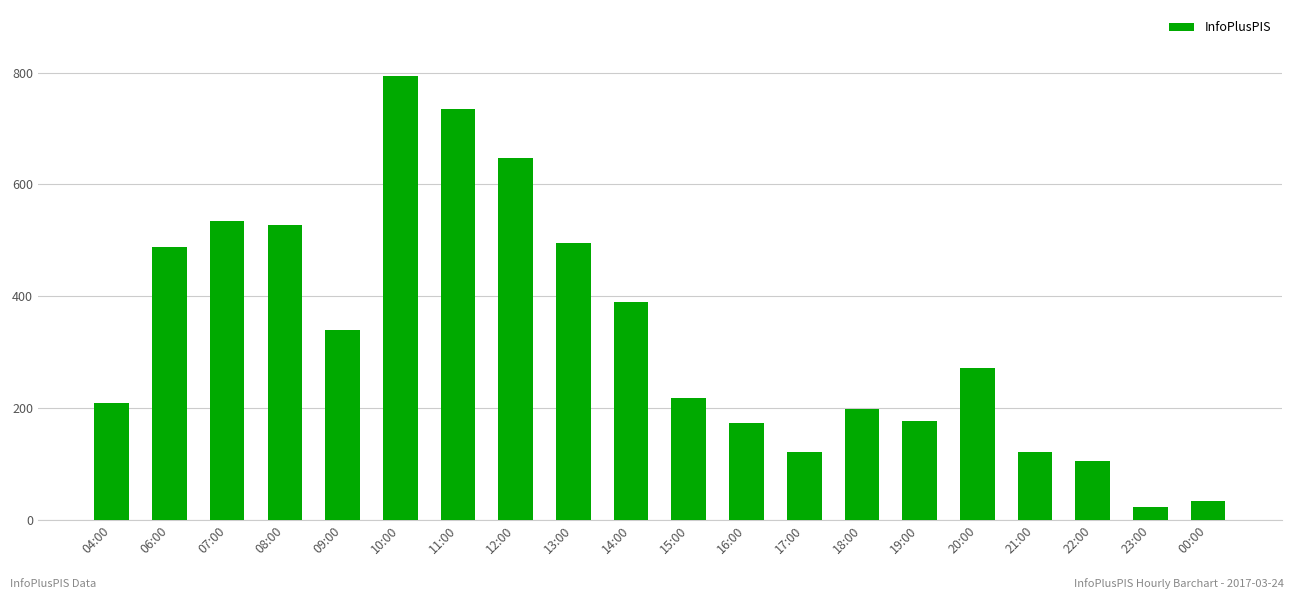

Where is the data nearest to the value 407?

14:00